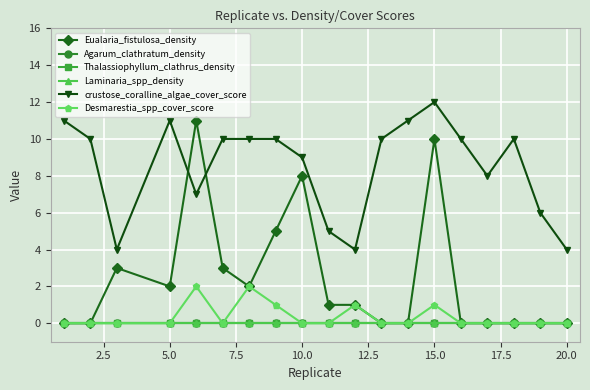

Reading left to right, list all the values displayed in this chart.

Eualaria_fistulosa_density: 0	0	3	2	11	3	2	5	8	1	1	0	0	10	0	0	0	0	0
Agarum_clathratum_density: 0	0	0	0	0	0	0	0	0	0	0	0	0	0	0	0	0	0	0
Thalassiophyllum_clathrus_density: 0	0	0	0	0	0	0	0	0	0	0	0	0	0	0	0	0	0	0
Laminaria_spp_density: 0	0	0	0	0	0	0	0	0	0	0	0	0	0	0	0	0	0	0
crustose_coralline_algae_cover_score: 11	10	4	11	7	10	10	10	9	5	4	10	11	12	10	8	10	6	4
Desmarestia_spp_cover_score: 0	0	0	0	2	0	2	1	0	0	1	0	0	1	0	0	0	0	0